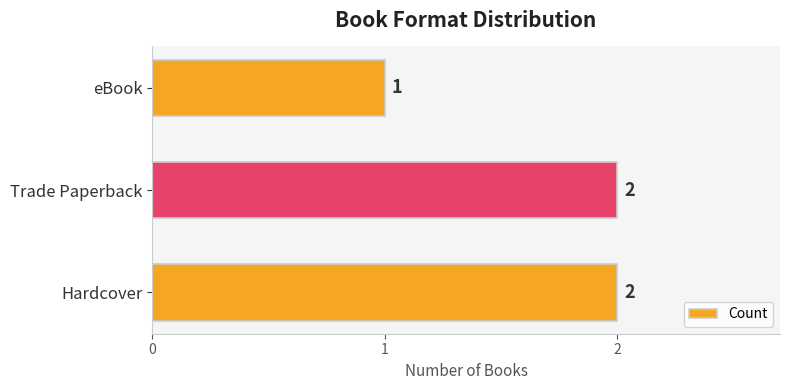

Reading bottom to top, transcribe all the data shown in this chart.

2	2	1